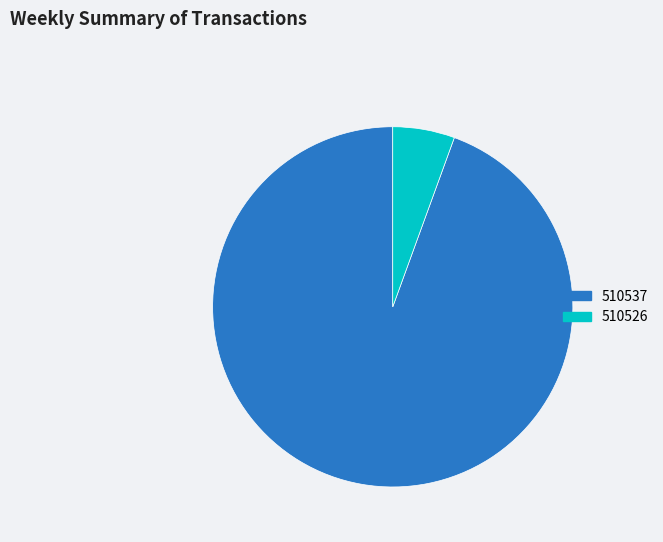

Is it true that 510537 is 94% of the pie?

True